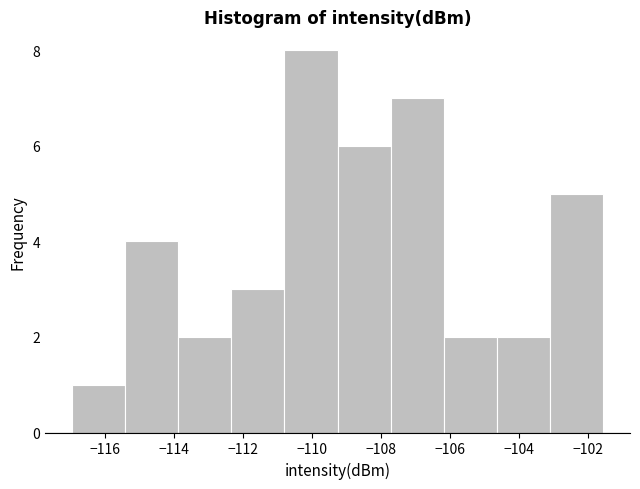

Reading left to right, list every bar in this chart as the range it spans on the x-axis followed by its height. Neither the bar edges nor the heights are printed on the chart, so give them approximately, as read against the axes.

-117.0 to -115.4: 1
-115.4 to -113.8: 4
-113.8 to -112.4: 2
-112.4 to -110.8: 3
-110.8 to -109.2: 8
-109.2 to -107.8: 6
-107.8 to -106.2: 7
-106.2 to -104.6: 2
-104.6 to -103.0: 2
-103.0 to -101.6: 5